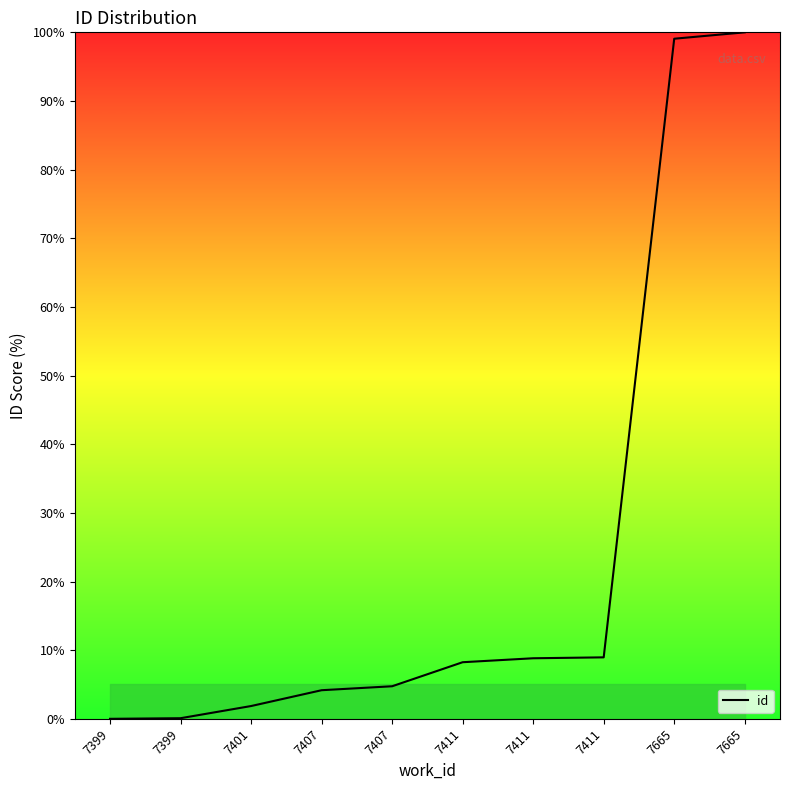

Reading left to right, list all the values displayed in this chart.

7399=0.0	7399=0.1	7401=1.9	7407=4.2	7407=4.7	7411=8.2	7411=8.8	7411=9.0	7665=99.1	7665=100.0